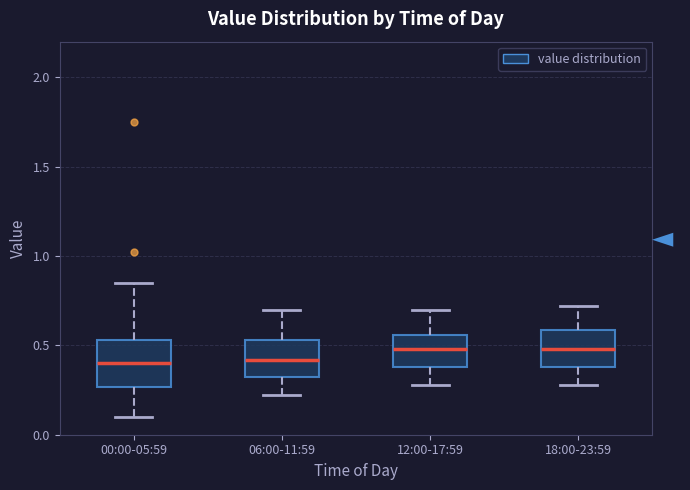

Reading left to right, read every box against the y-axis: the position of its median line, the range the box covers, and the ends of its whiskers. The values are not printed on the chart, so give them approximately, as read against the axis.

00:00-05:59: median 0.40, box 0.25 to 0.55, whiskers 0.10 to 0.85
06:00-11:59: median 0.40, box 0.30 to 0.55, whiskers 0.20 to 0.70
12:00-17:59: median 0.50, box 0.40 to 0.55, whiskers 0.30 to 0.70
18:00-23:59: median 0.50, box 0.40 to 0.60, whiskers 0.30 to 0.70